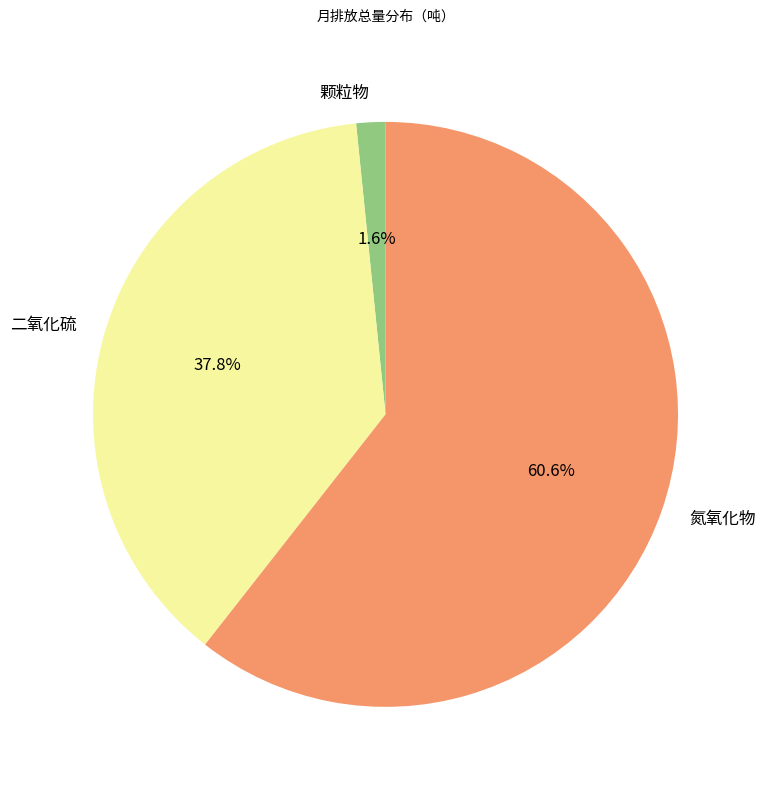

What is the largest slice in the pie chart?

氮氧化物